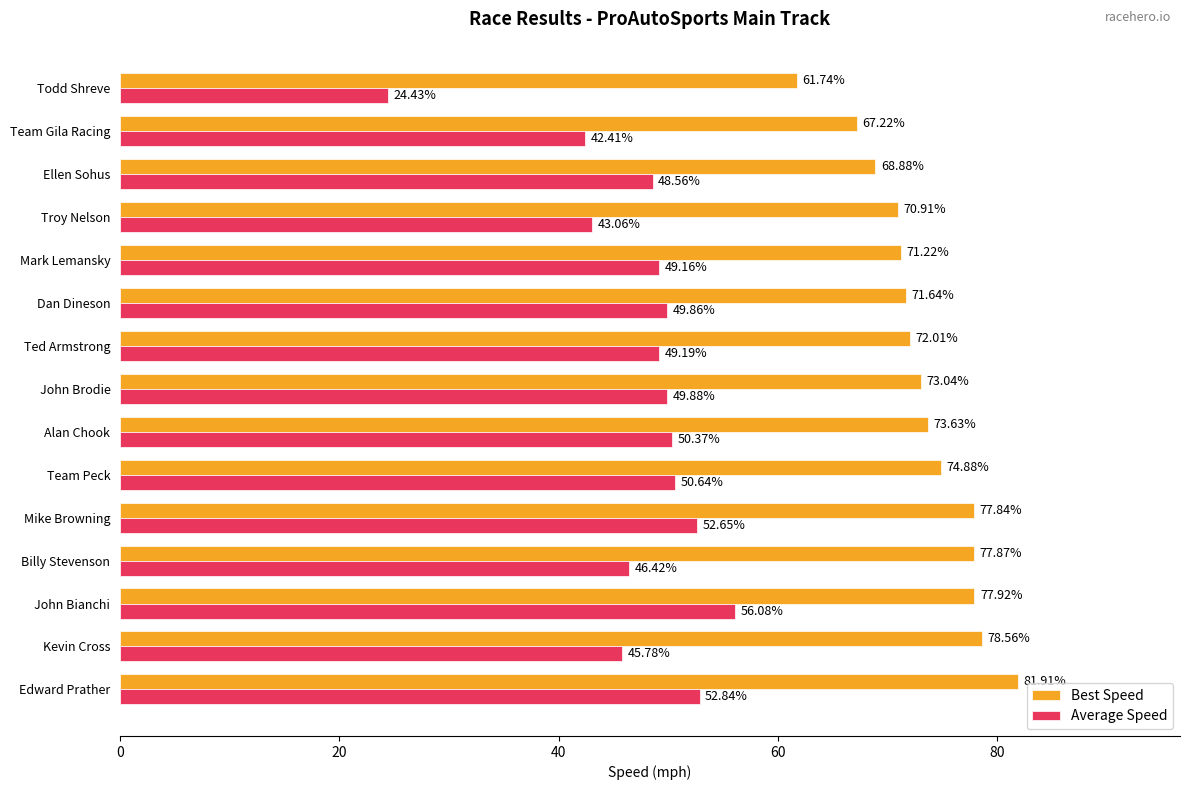

Which series has the widest spread of values?

Average Speed